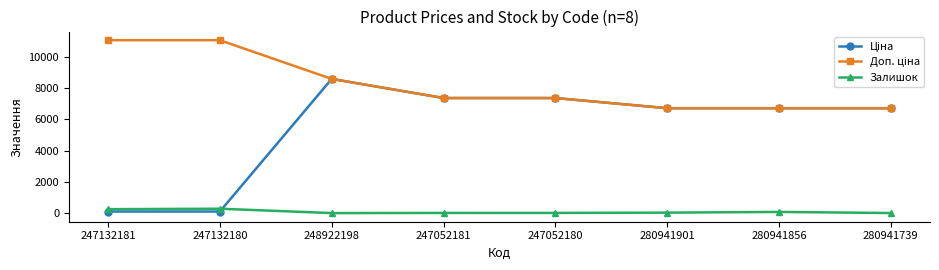

At which category is the sum across all series the highest?

248922198